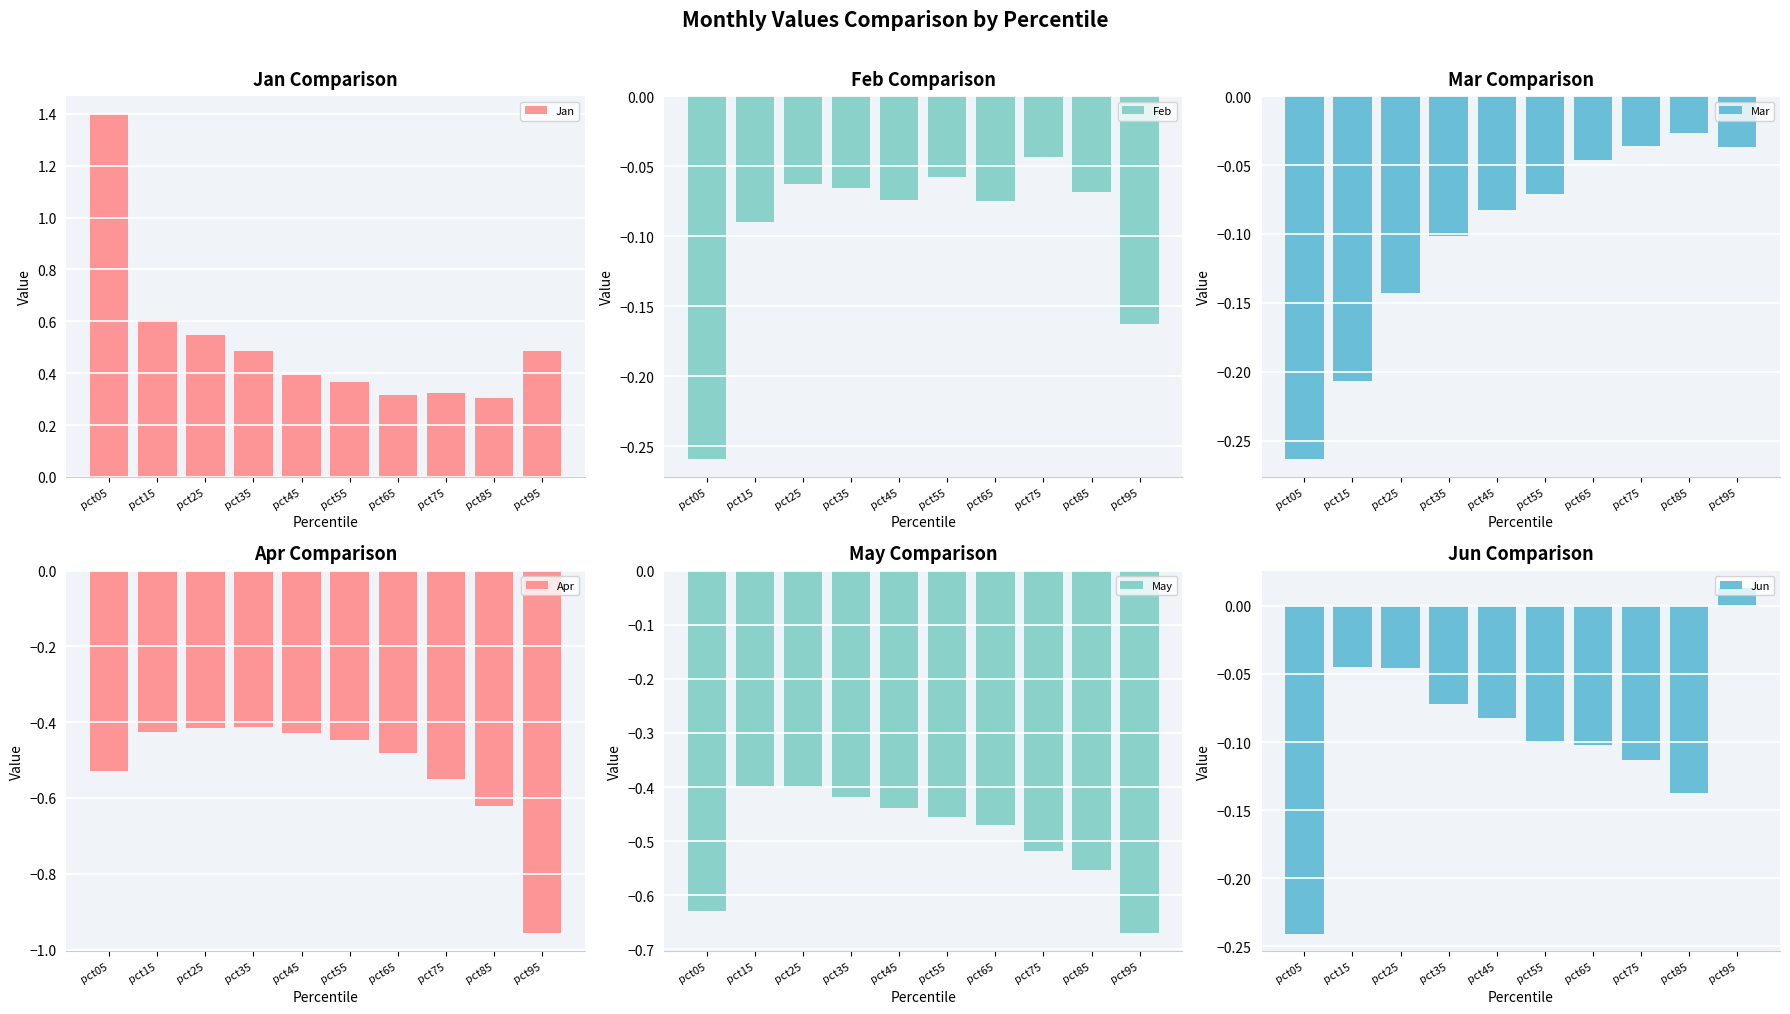

Which series changed the most between pct75 and pct85?

Apr